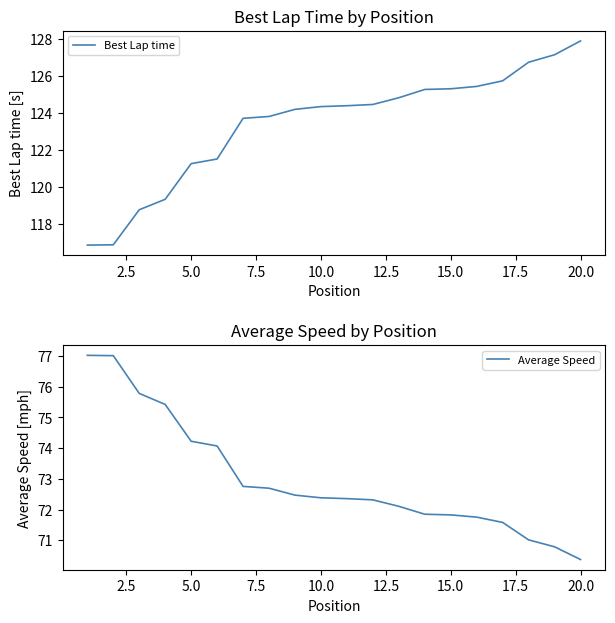

What is the minimum value for Average Speed?

70.4